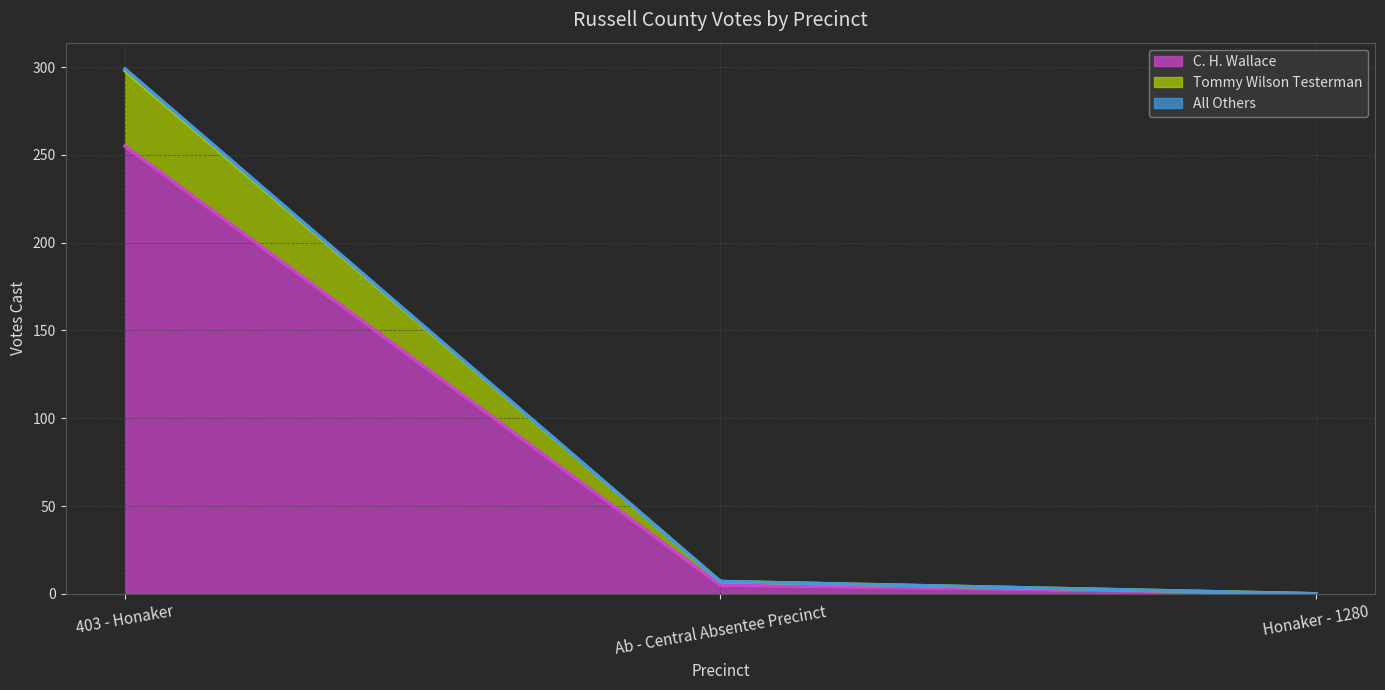

The Tommy Wilson Testerman (line) series shows 11 at Ab - Central Absentee Precinct. True or false?

False